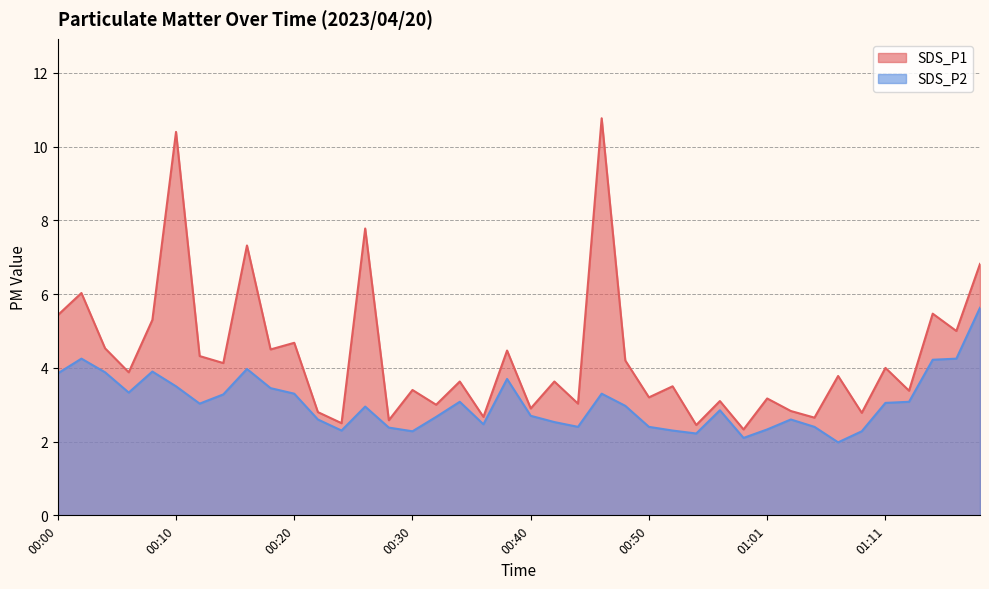

Is the value of SDS_P2 at 00:12 greater than the value of SDS_P1 at 00:02?

No